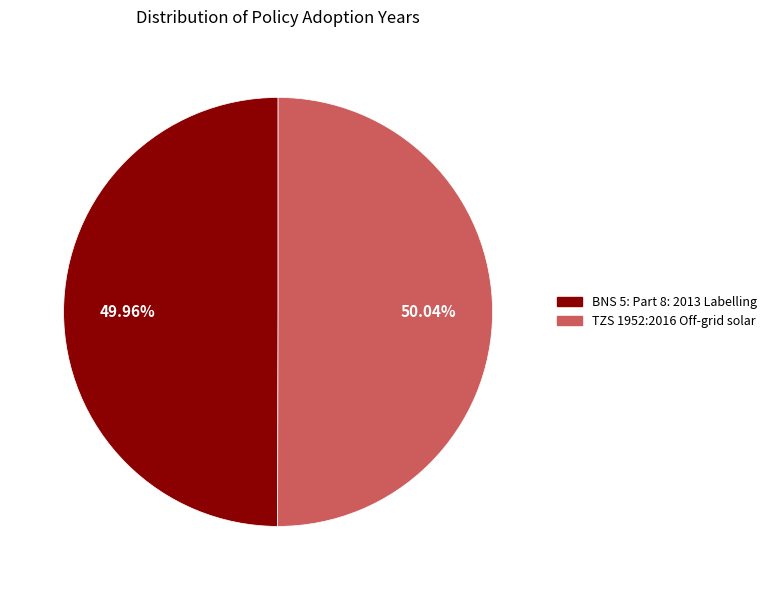

How many slices are in this pie chart?

2